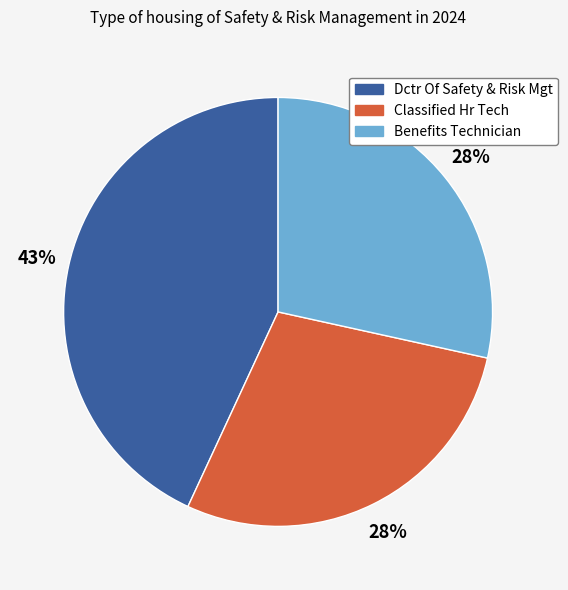

Which category has the biggest portion of the pie?

Dctr Of Safety & Risk Mgt